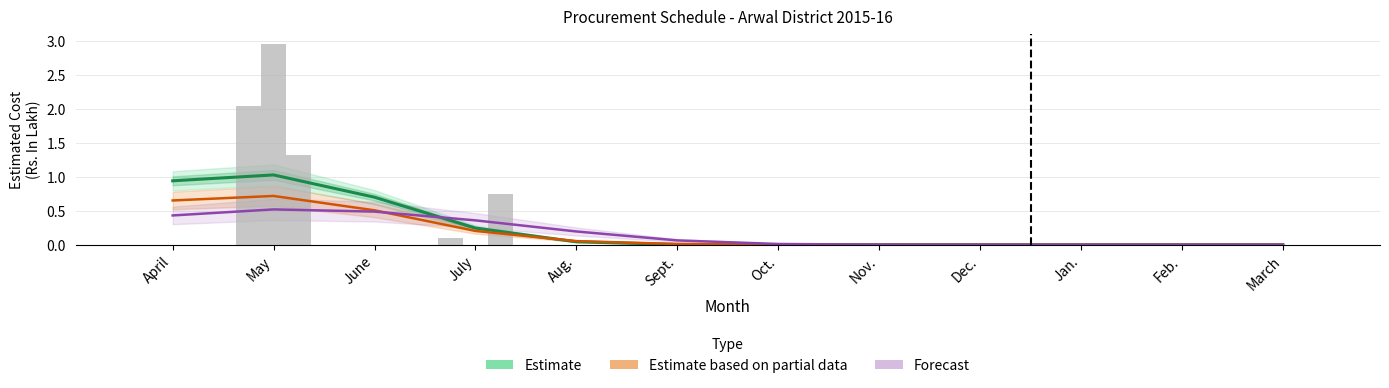

Does the chart contain any negative values?

No